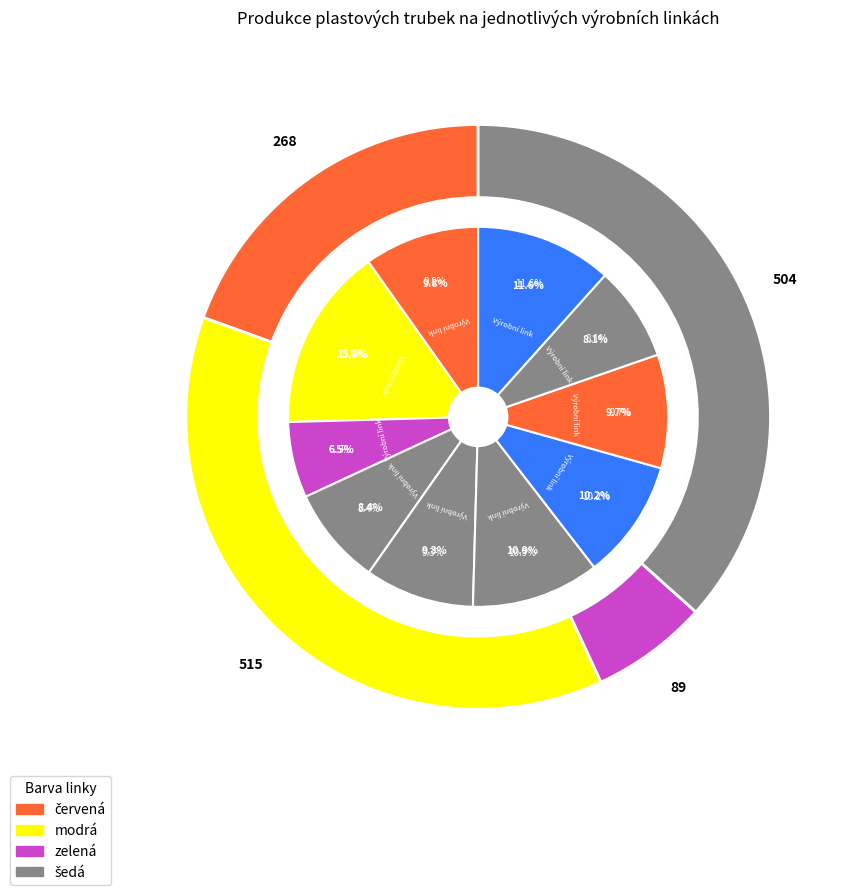

What is the largest slice in the pie chart?

Výrobní linka 2